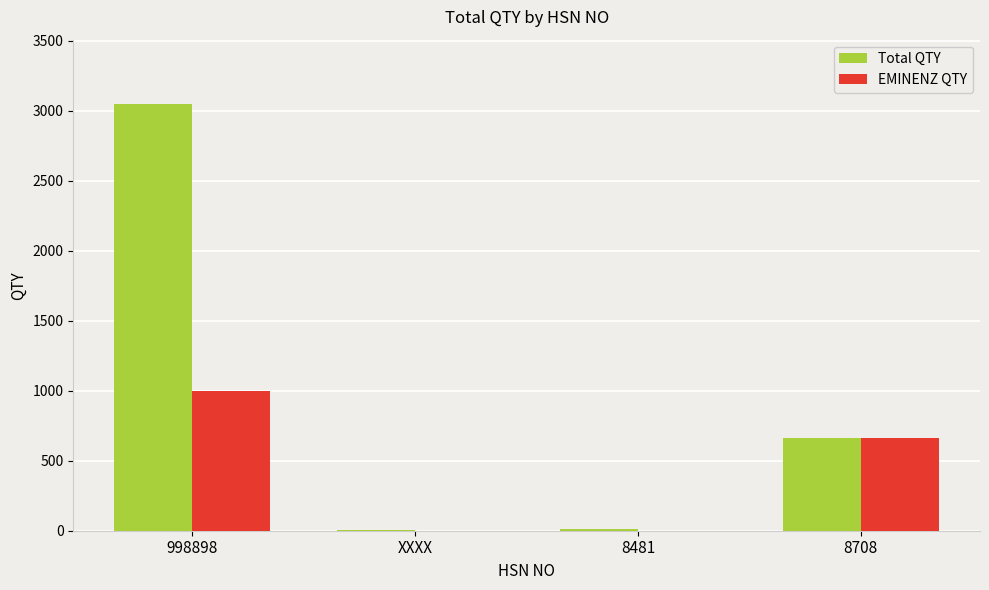

What are all the series names shown in the legend?

Total QTY, EMINENZ QTY